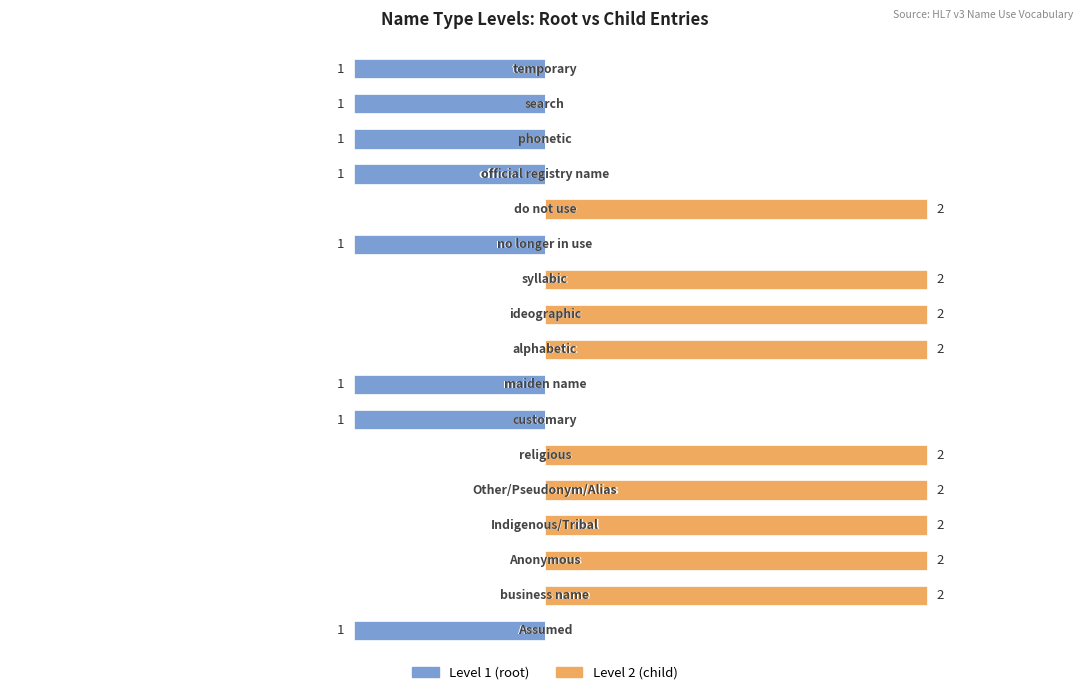

Are the bars horizontal?

Yes